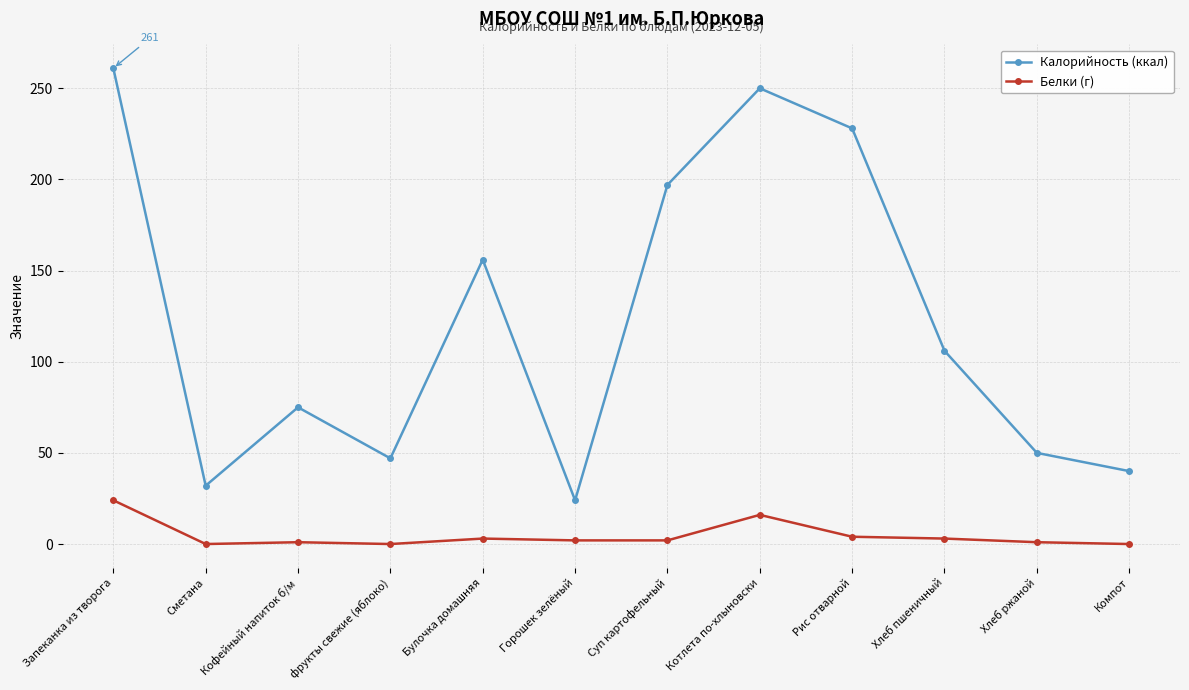

At which label does Белки (г) reach its peak?

Запеканка из творога